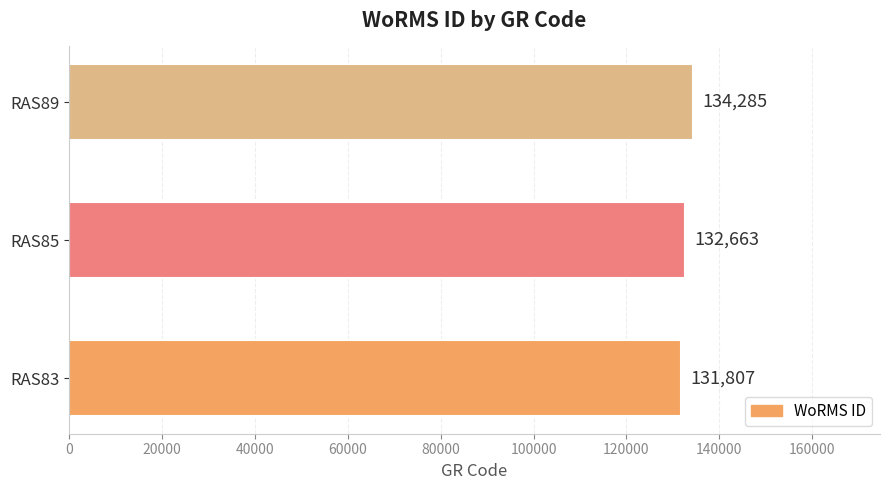

Which category has the highest value across all series?

RAS89